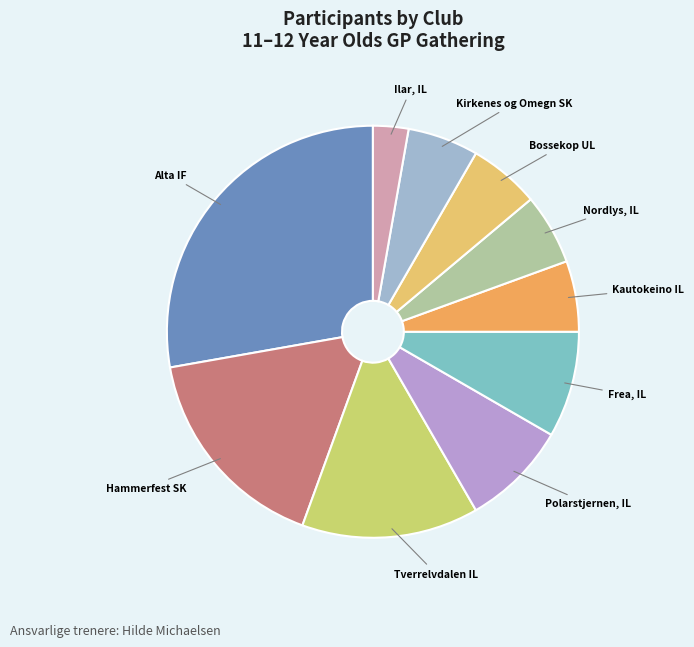

Is it true that Frea, IL is 8% of the pie?

True